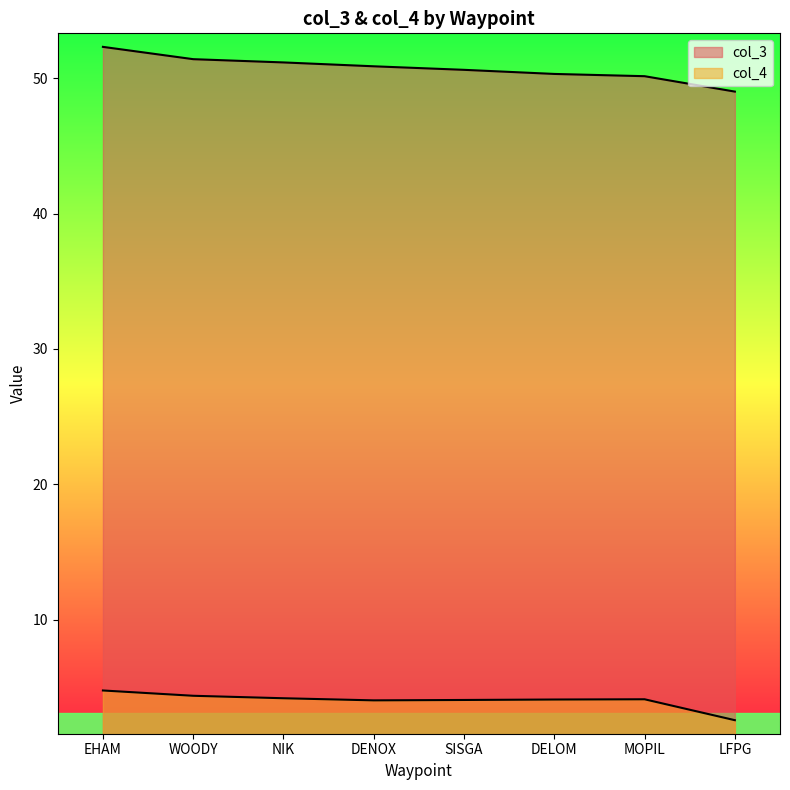

What is the smallest value displayed?

2.6